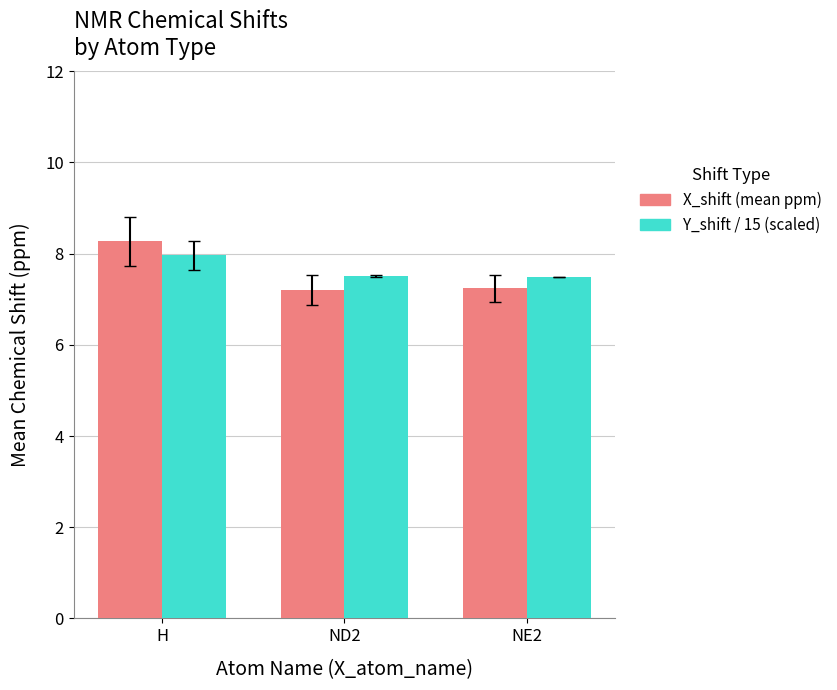

Rank the series by their maximum value, from highest to lowest.

X_shift (mean ppm), Y_shift / 15 (scaled)